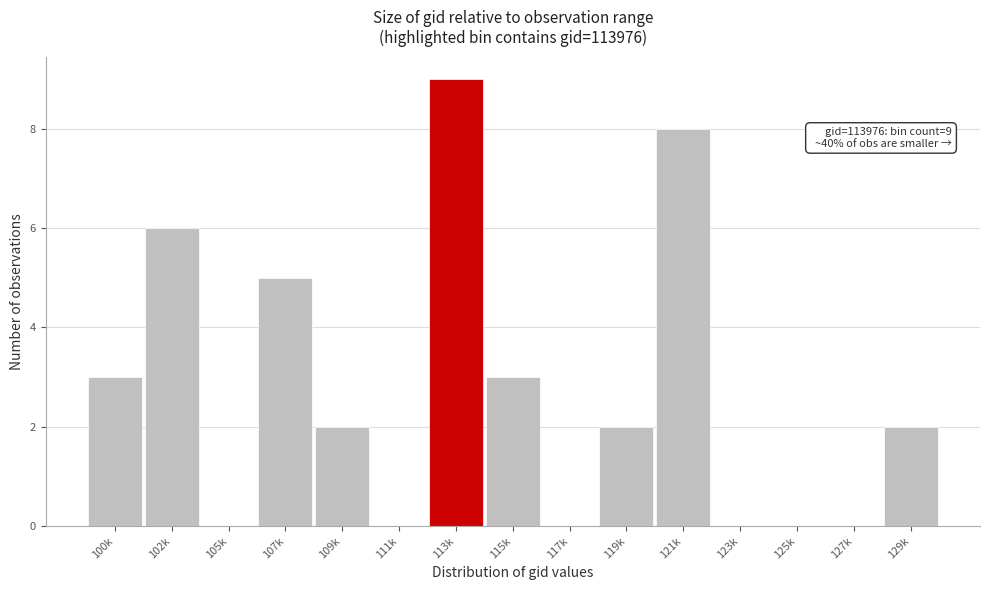

Reading right to left, list all the values displayed in this chart.

129k=2	127k=0	125k=0	123k=0	121k=8	119k=2	117k=0	115k=3	113k=9	111k=0	109k=2	107k=5	105k=0	102k=6	100k=3